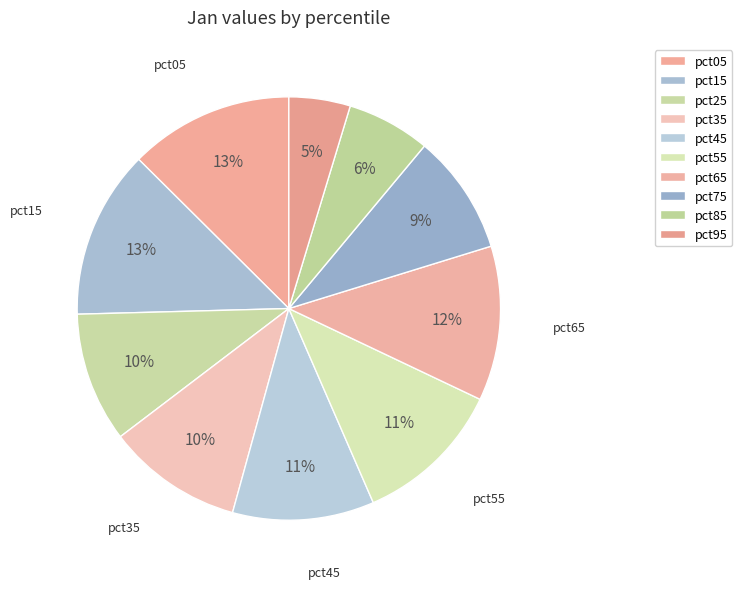

How many slices are in this pie chart?

10